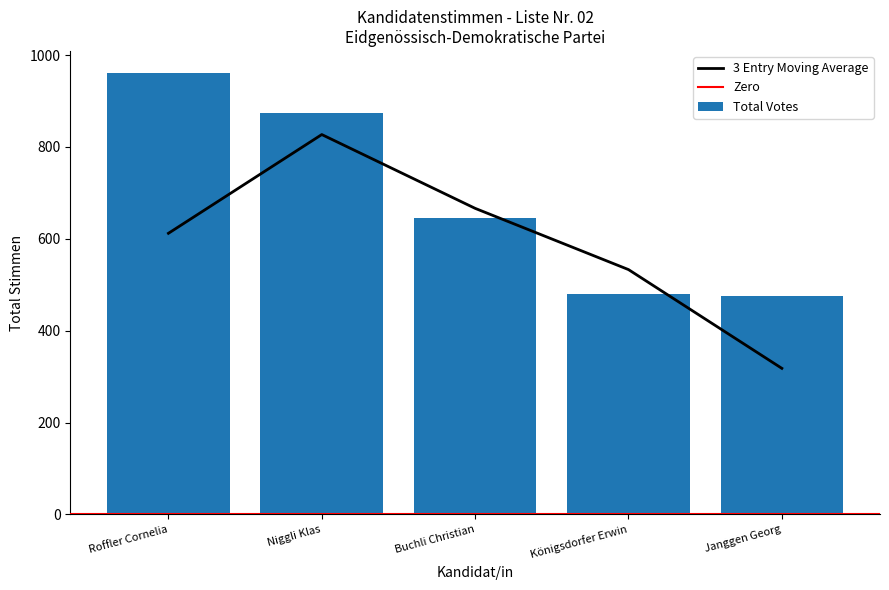

What position from the left is Buchli Christian?

3